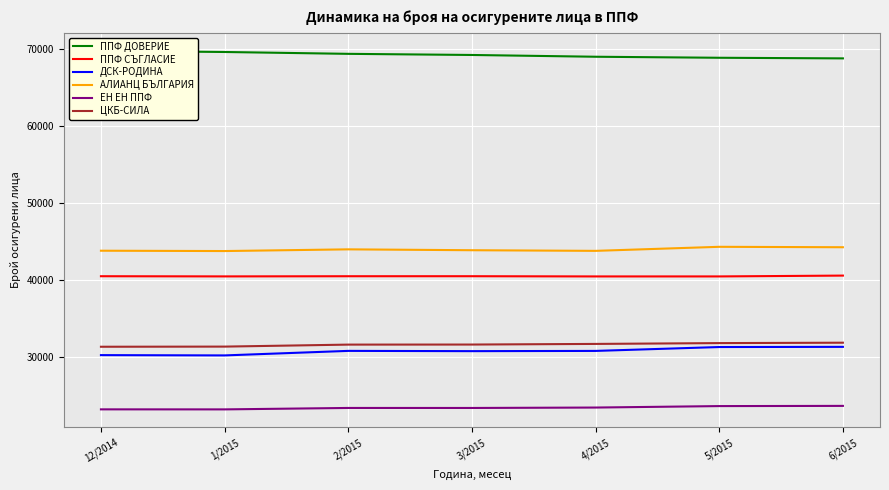

At 1/2015, list the series in order from largest to smallest.

ППФ ДОВЕРИЕ, АЛИАНЦ БЪЛГАРИЯ, ППФ СЪГЛАСИЕ, ЦКБ-СИЛА, ДСК-РОДИНА, ЕН ЕН ППФ